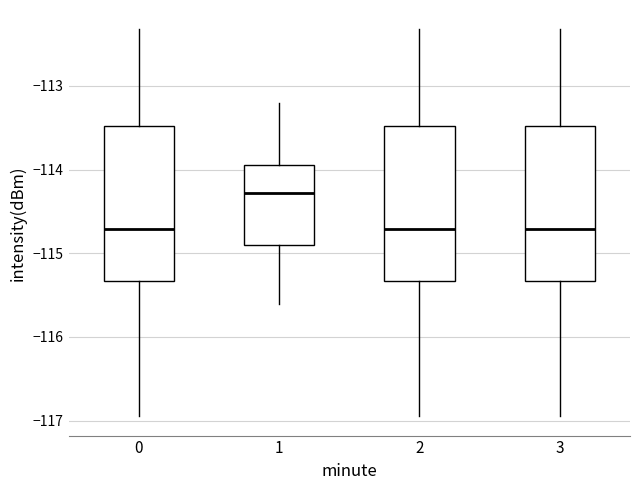

Where does the upper whisker of the box at x = 1 end on the y-axis? The values are not printed on the chart, so give them approximately, as read against the axis.

-113.2